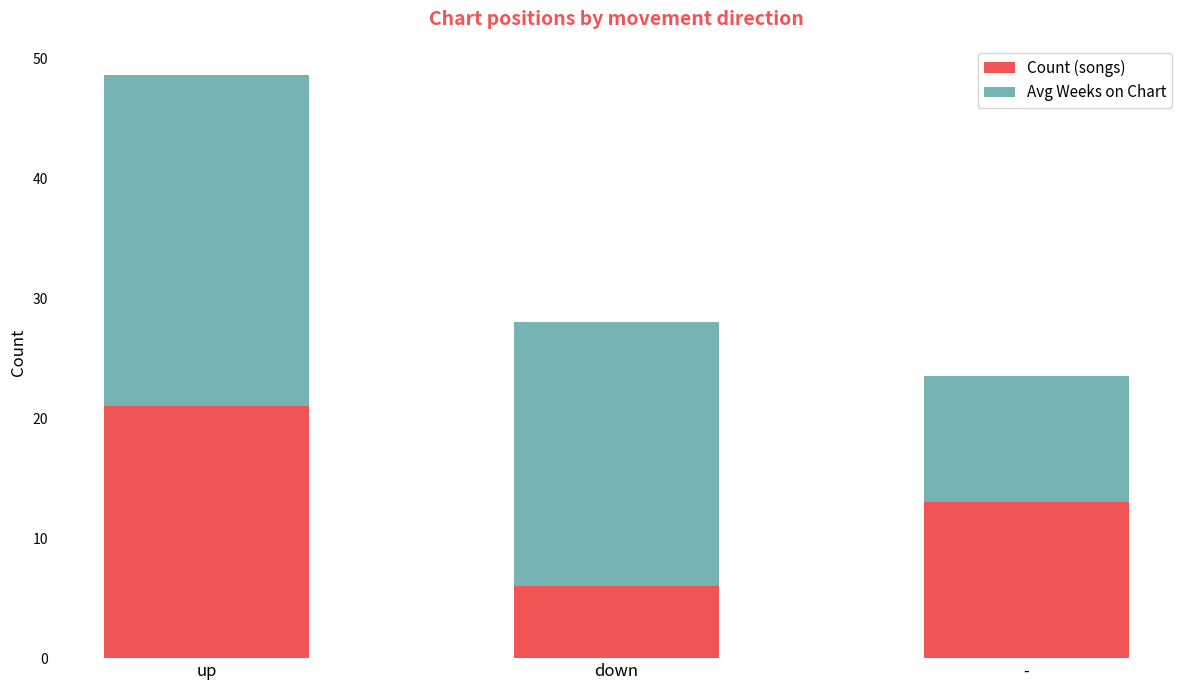

How many bars are there in total?

3